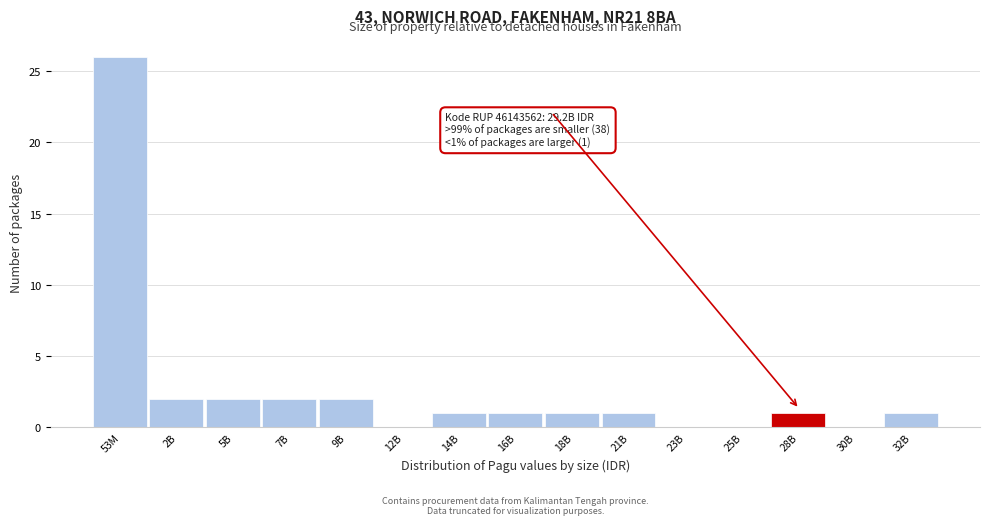

Reading left to right, transcribe all the data shown in this chart.

53M=26	2B=2	5B=2	7B=2	9B=2	12B=0	14B=1	16B=1	18B=1	21B=1	23B=0	25B=0	28B=1	30B=0	32B=1